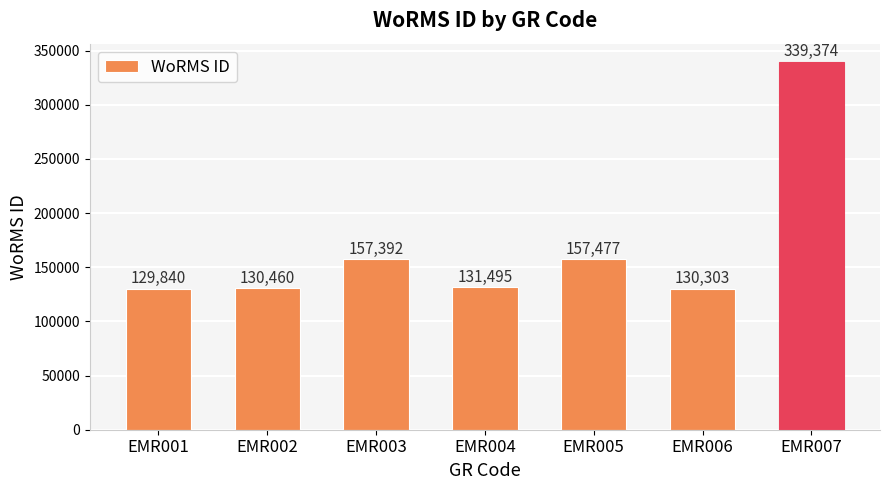

What is the value of the 1st bar from the left?

129840